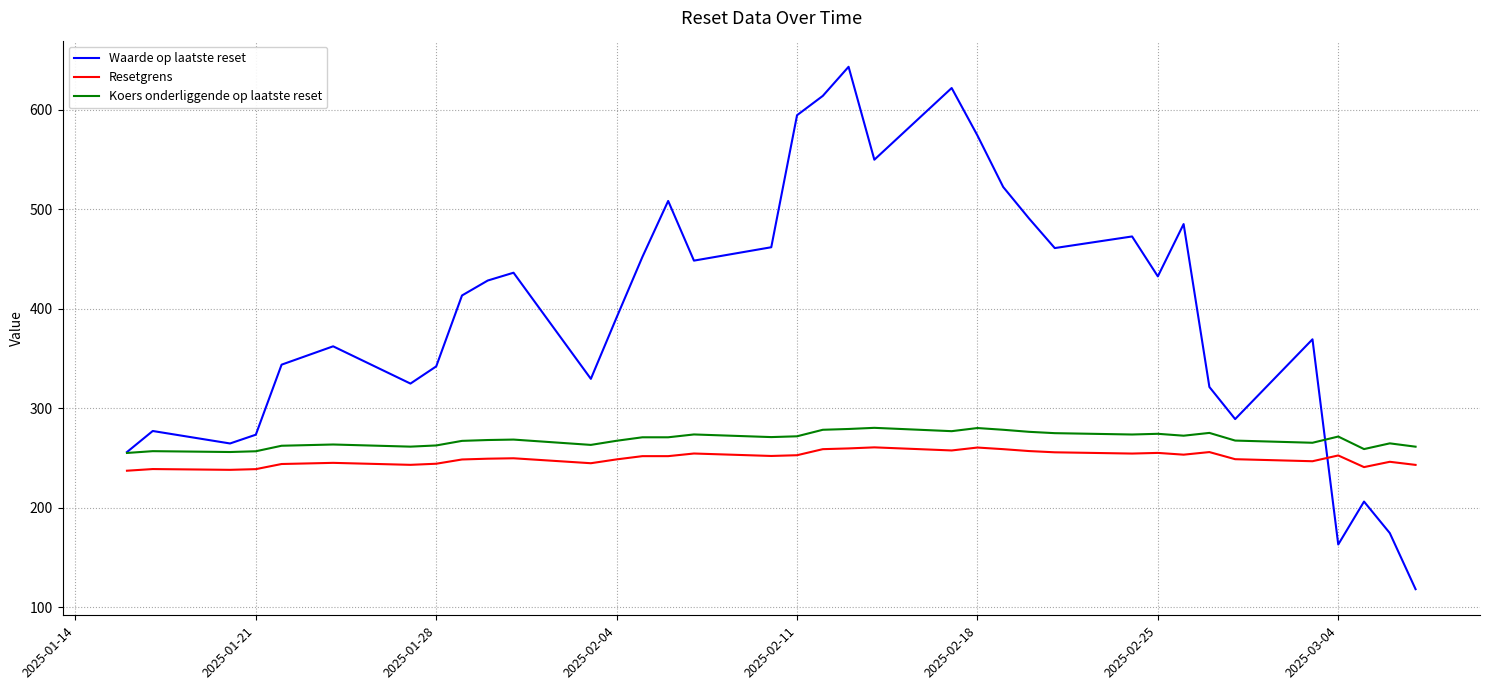

How many distinct data groups are displayed?

3